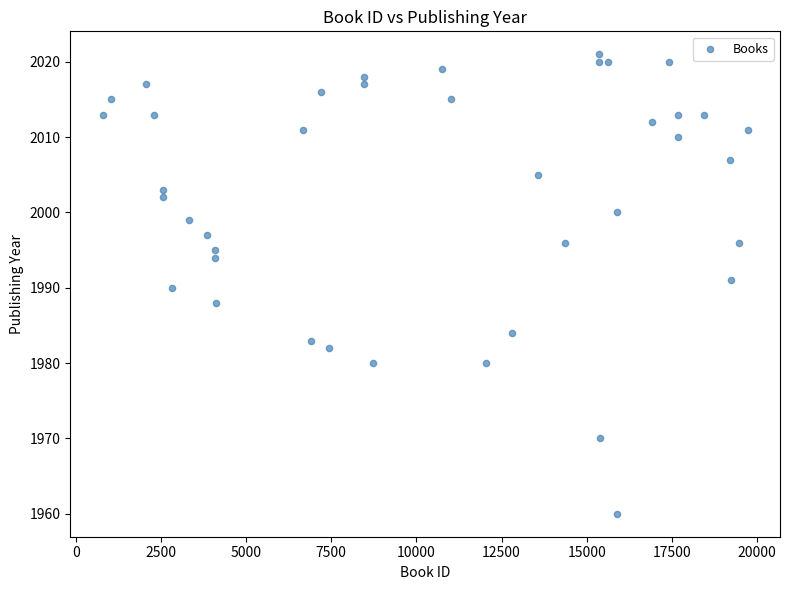

What is the range of Y values (max minus min)?

61